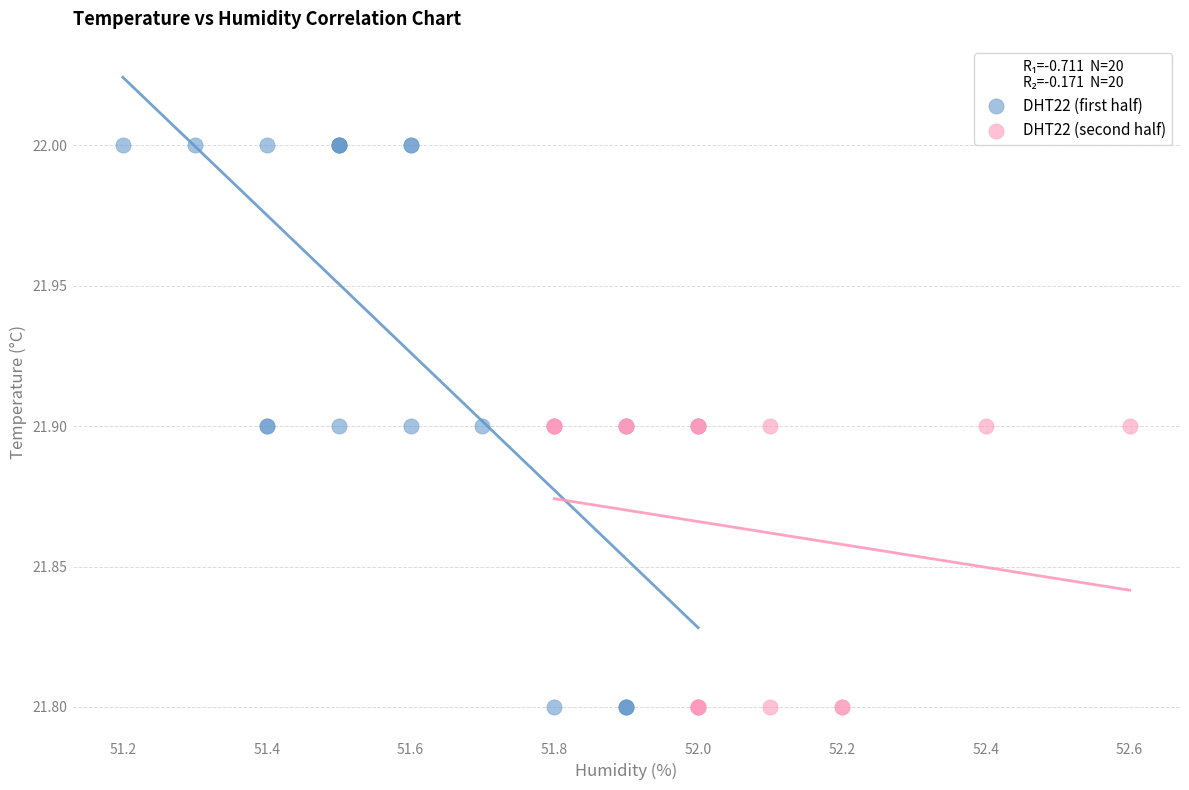

Which series has the widest spread of Y values?

DHT22 (first half)